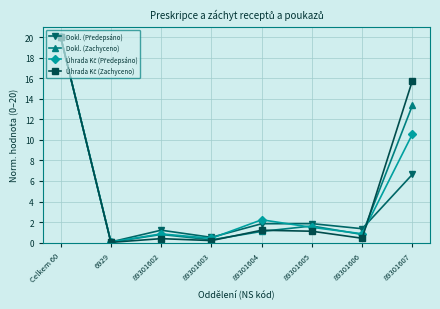

What is the difference between the Dokl. (Zachyceno) values at 6929 and 89301607?

13.3